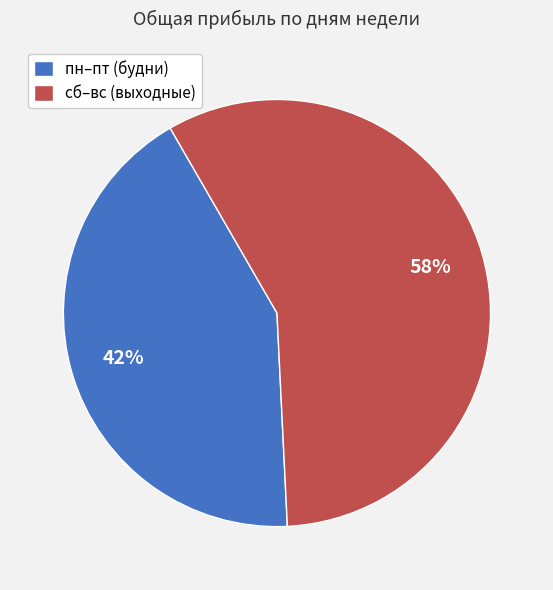

Is there any slice that represents more than half of the pie?

Yes